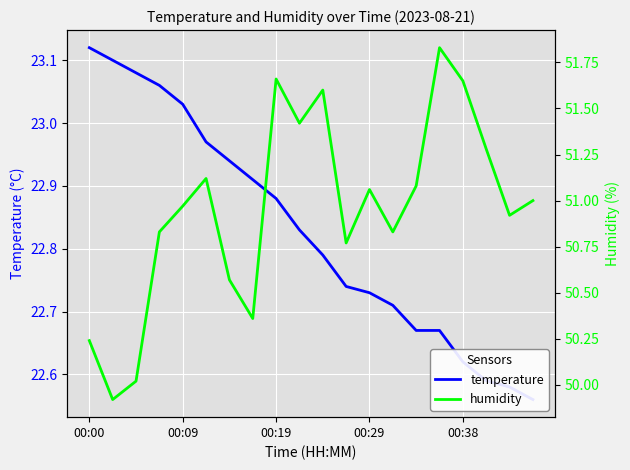

True or false: humidity and temperature cross at least once.

False